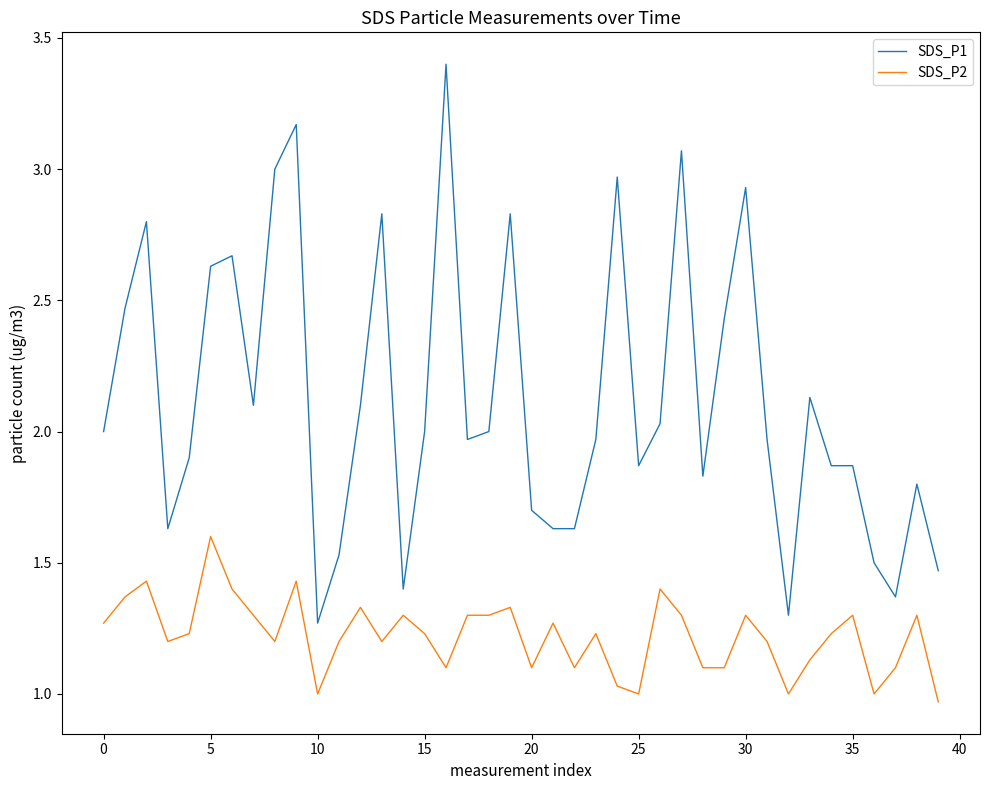

Which series has the largest total across all categories?

SDS_P1